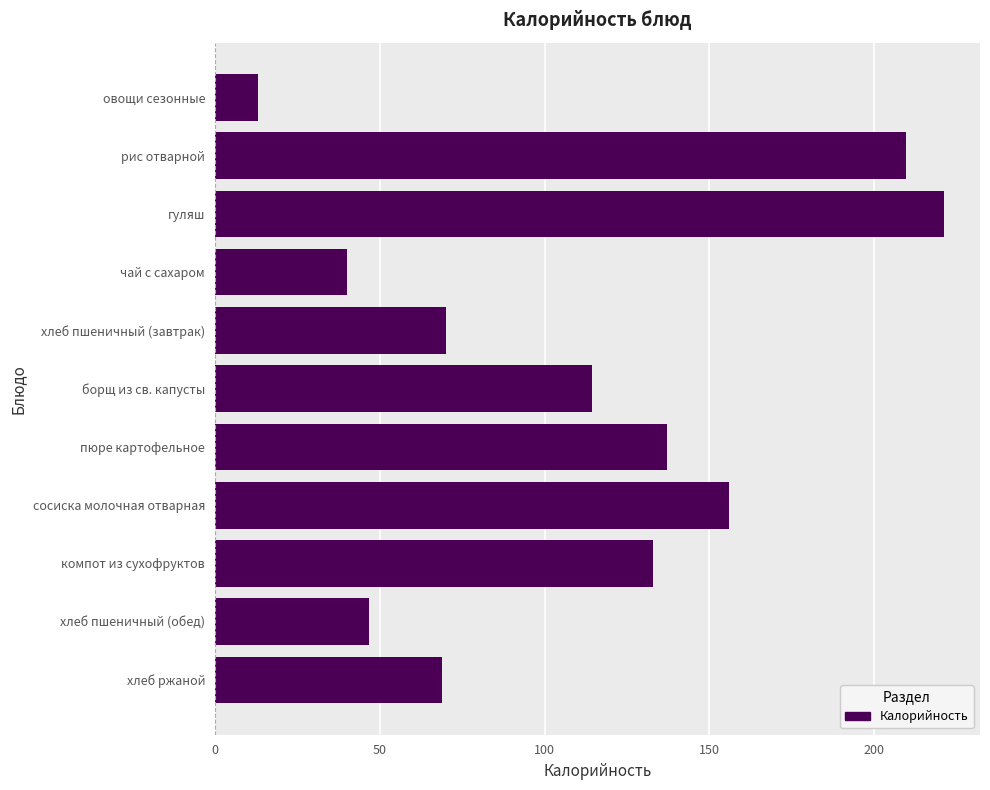

The value at борщ из св. капусты is 114.4. True or false?

True